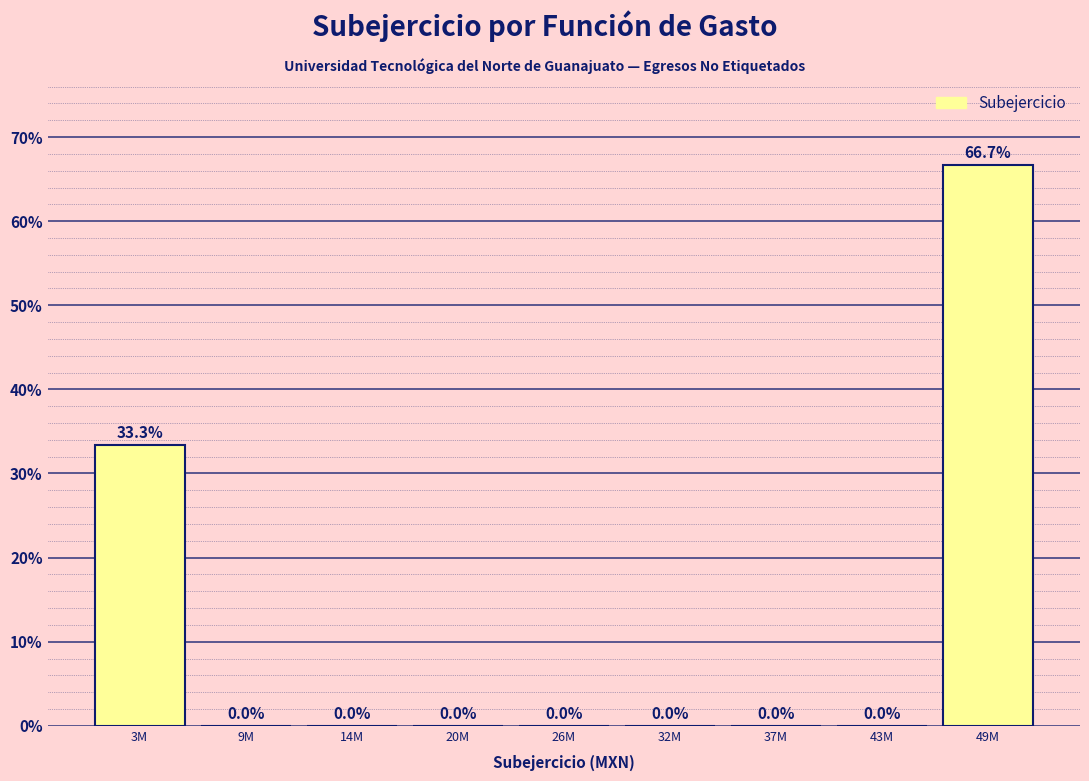

Reading left to right, transcribe all the data shown in this chart.

3M=33.3	9M=0.0	14M=0.0	20M=0.0	26M=0.0	32M=0.0	37M=0.0	43M=0.0	49M=66.7